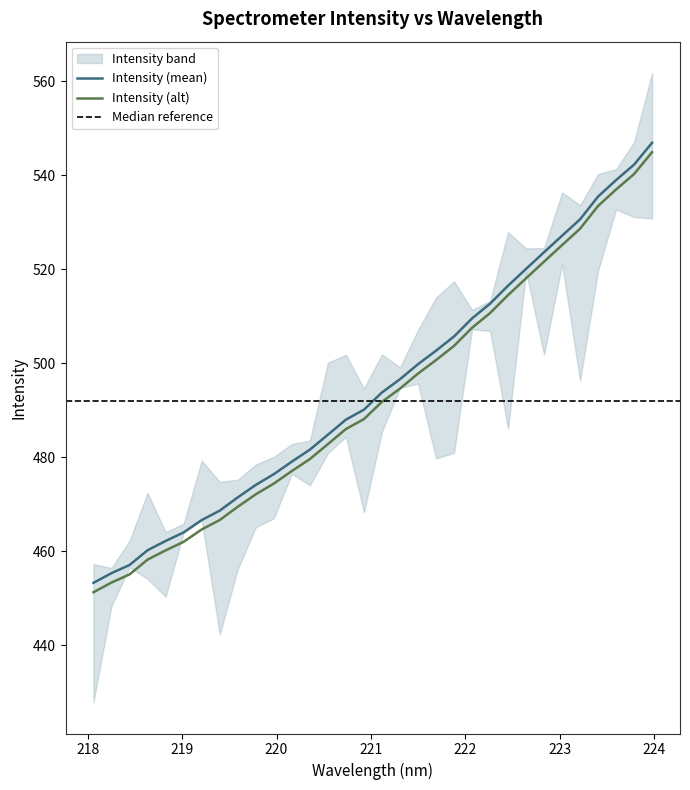

What is the highest value of the Intensity (alt) series?

544.9